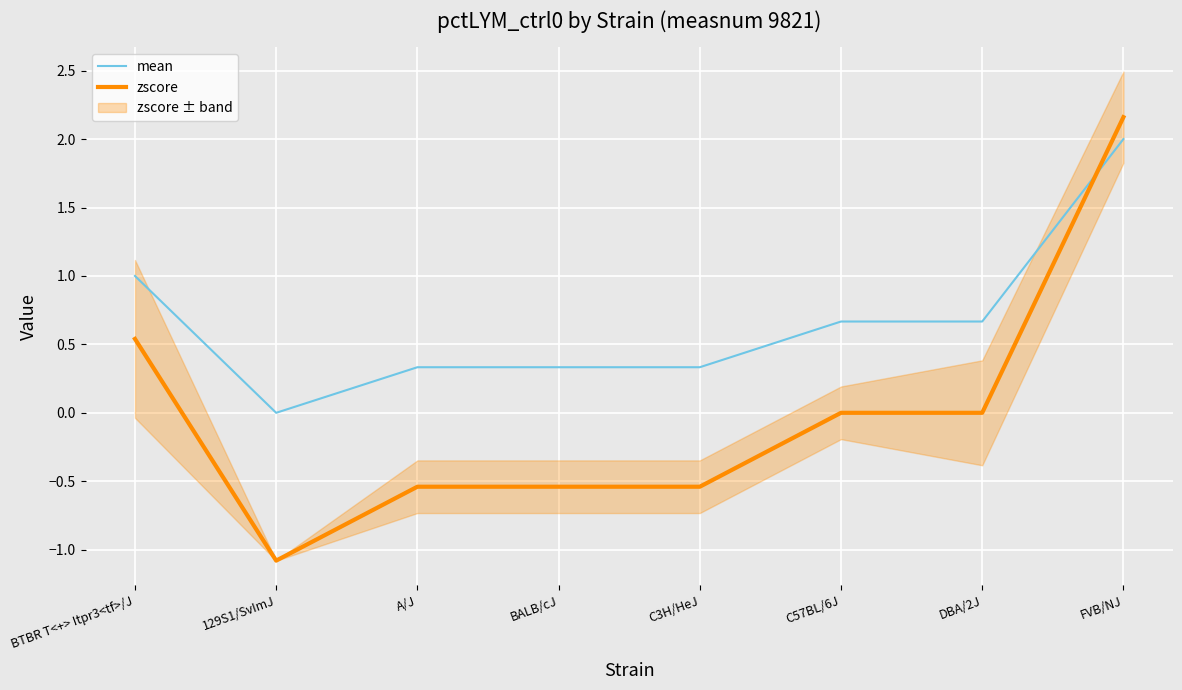

List the labels in order of mean value, largest first.

FVB/NJ, BTBR T<+> Itpr3<tf>/J, C57BL/6J, DBA/2J, A/J, BALB/cJ, C3H/HeJ, 129S1/SvImJ